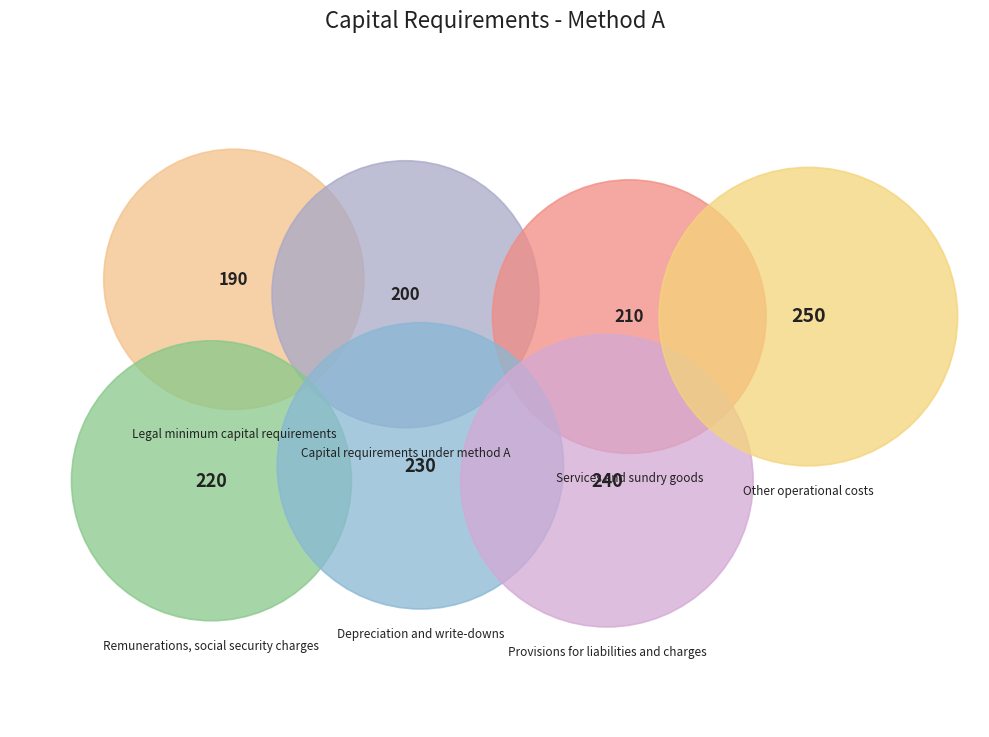

Between Capital requirements under method A and Services and sundry goods, which is larger?

Services and sundry goods